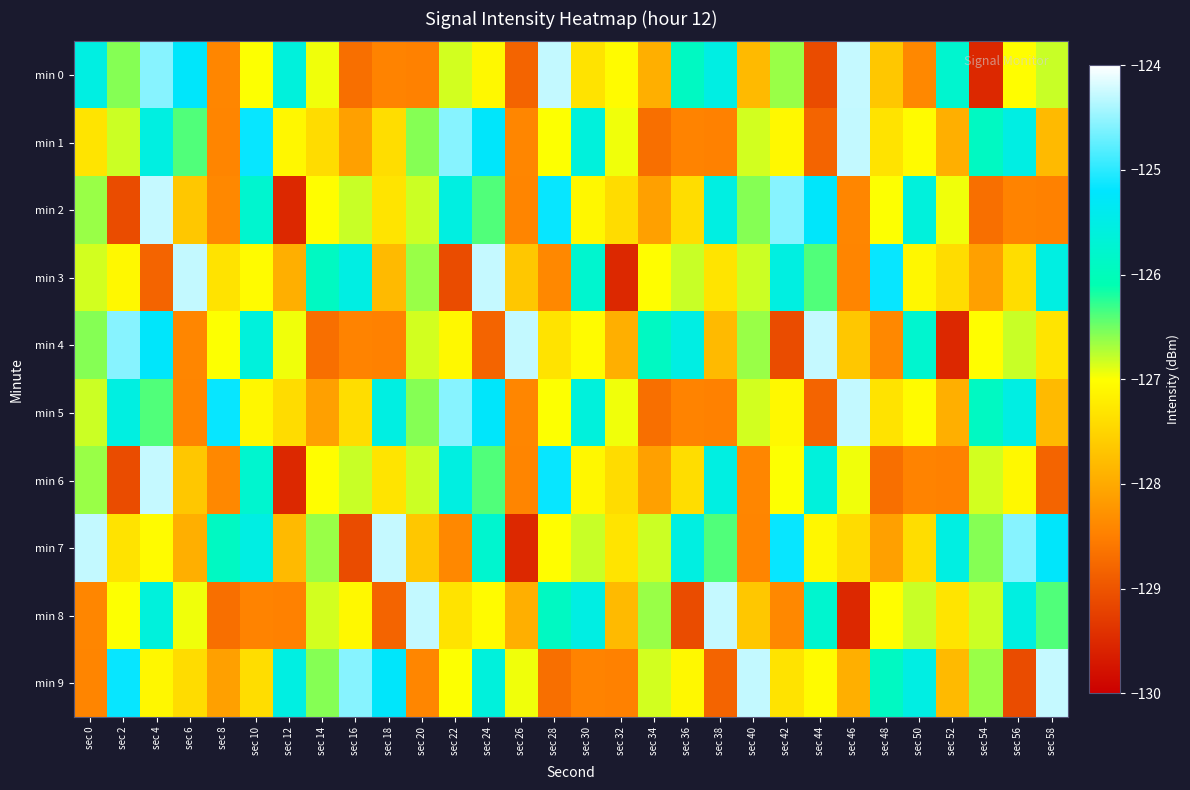

Which series has the largest total across all categories?

min 7